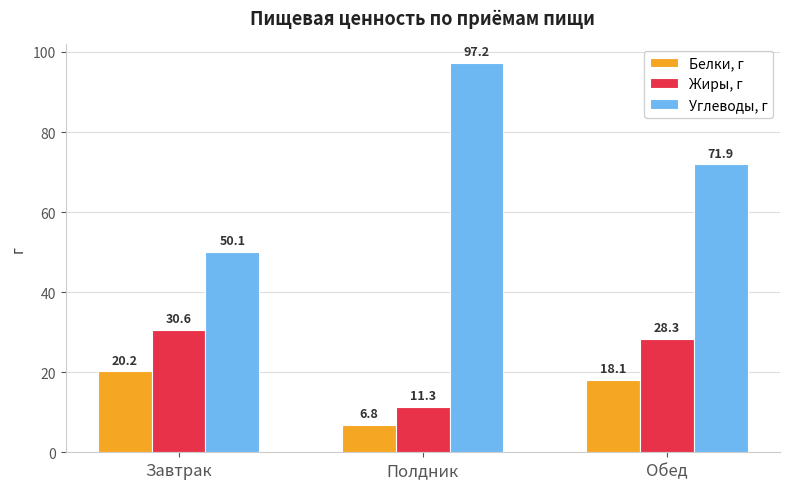

What position from the left is Обед?

3